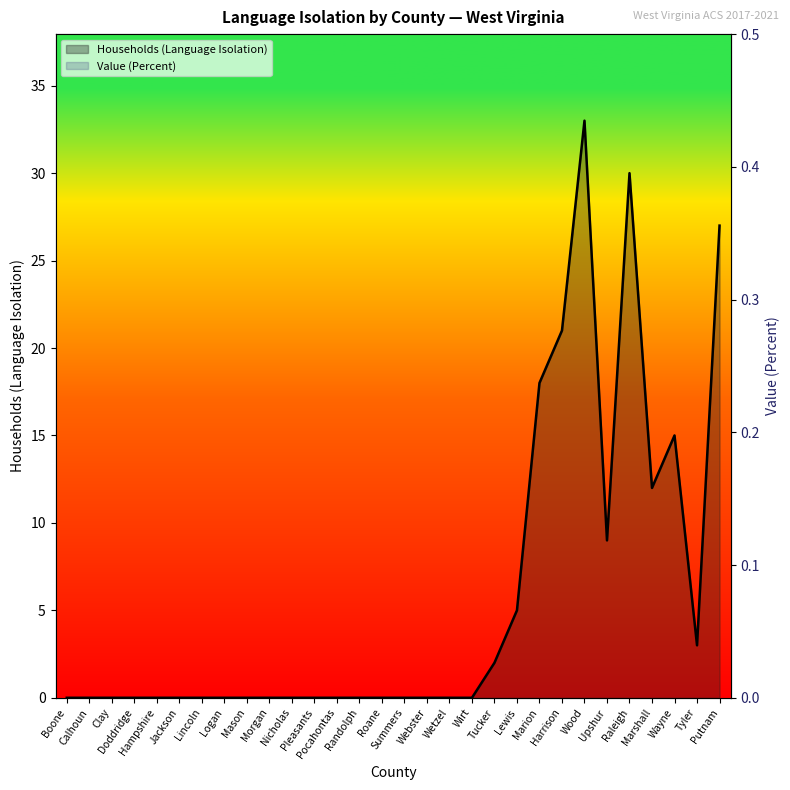

What is the difference between the maximum and minimum values in the Value (Percent) series?

0.1